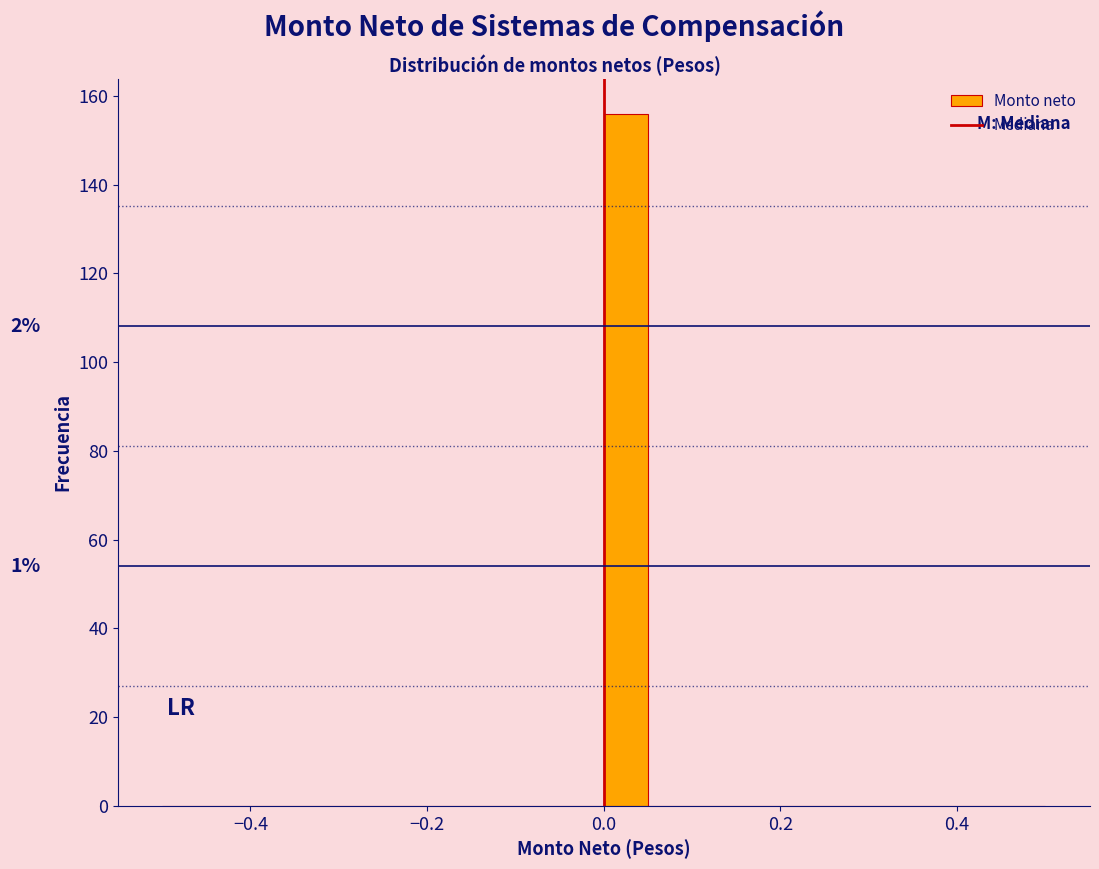

Read against the x-axis, roughly where is the centre of the tallest bar?

0.02